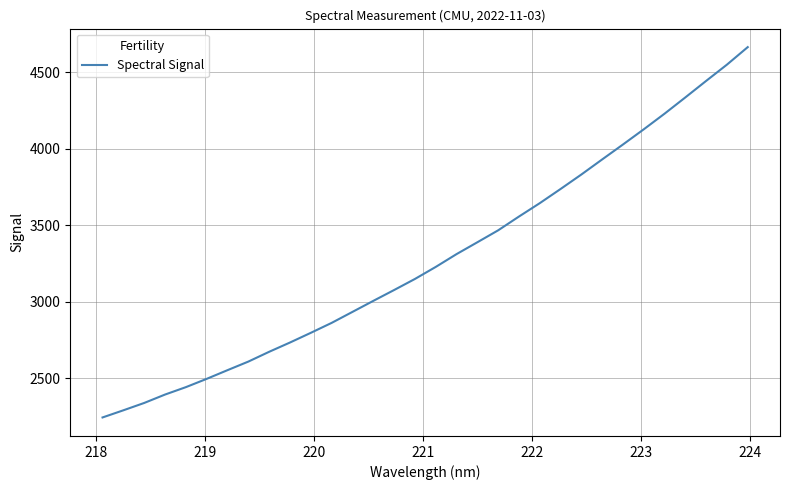

What is the minimum value shown in the chart?

2242.7